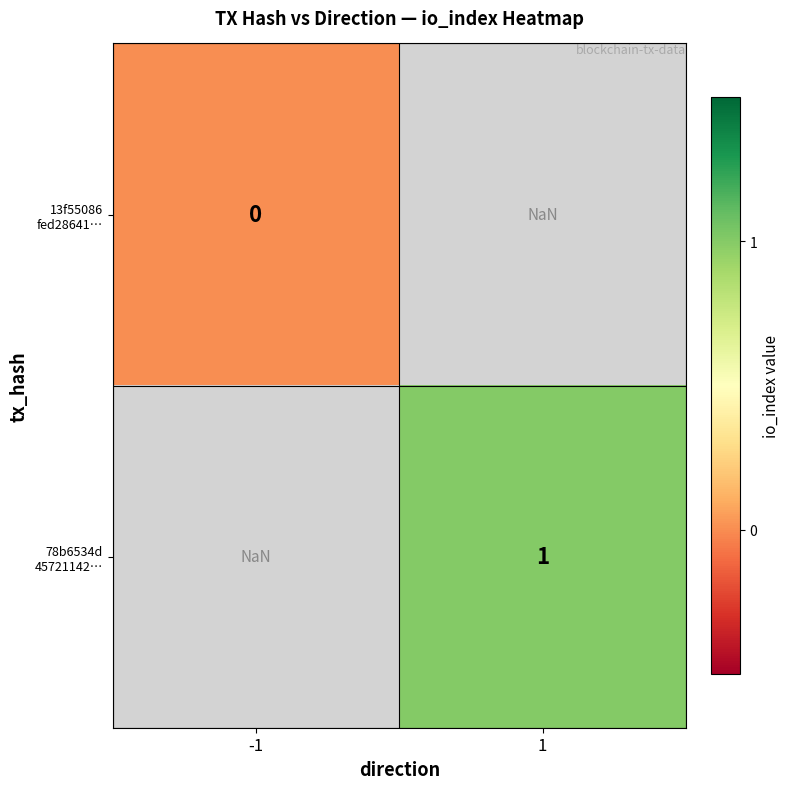

How many data points does each series have?

2